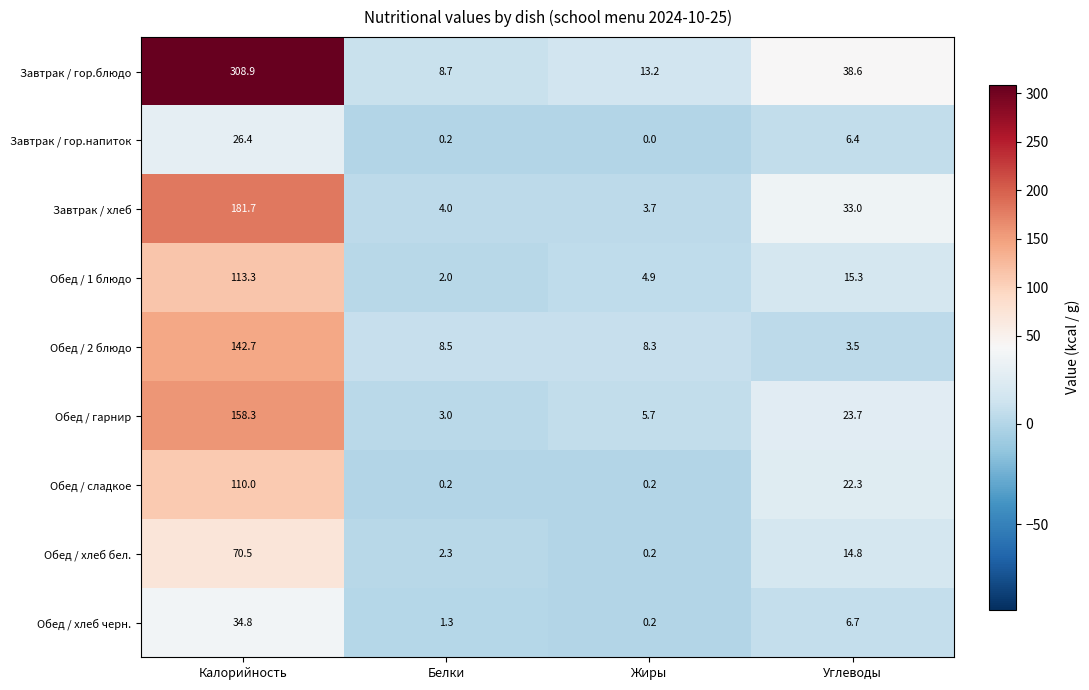

Is it true that Завтрак / хлеб equals 4.0 at Белки?

True